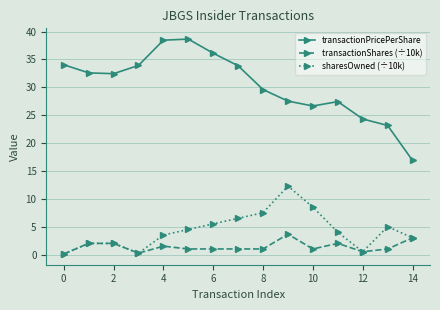

What are all the series names shown in the legend?

transactionPricePerShare, transactionShares (÷10k), sharesOwned (÷10k)